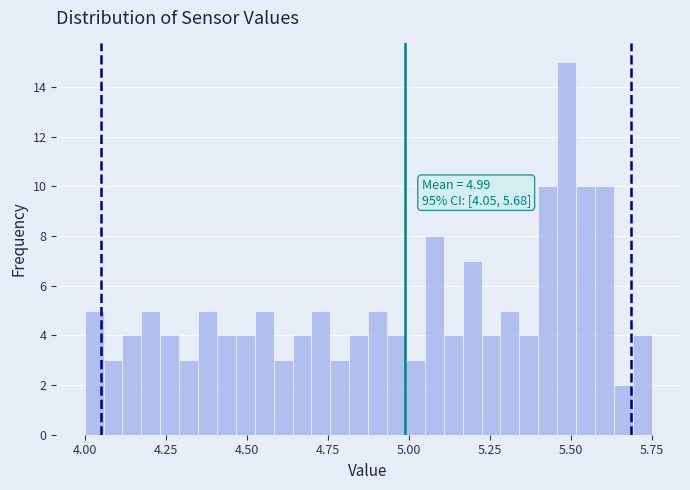

Read against the x-axis, roughly where is the centre of the tallest bar?

5.50